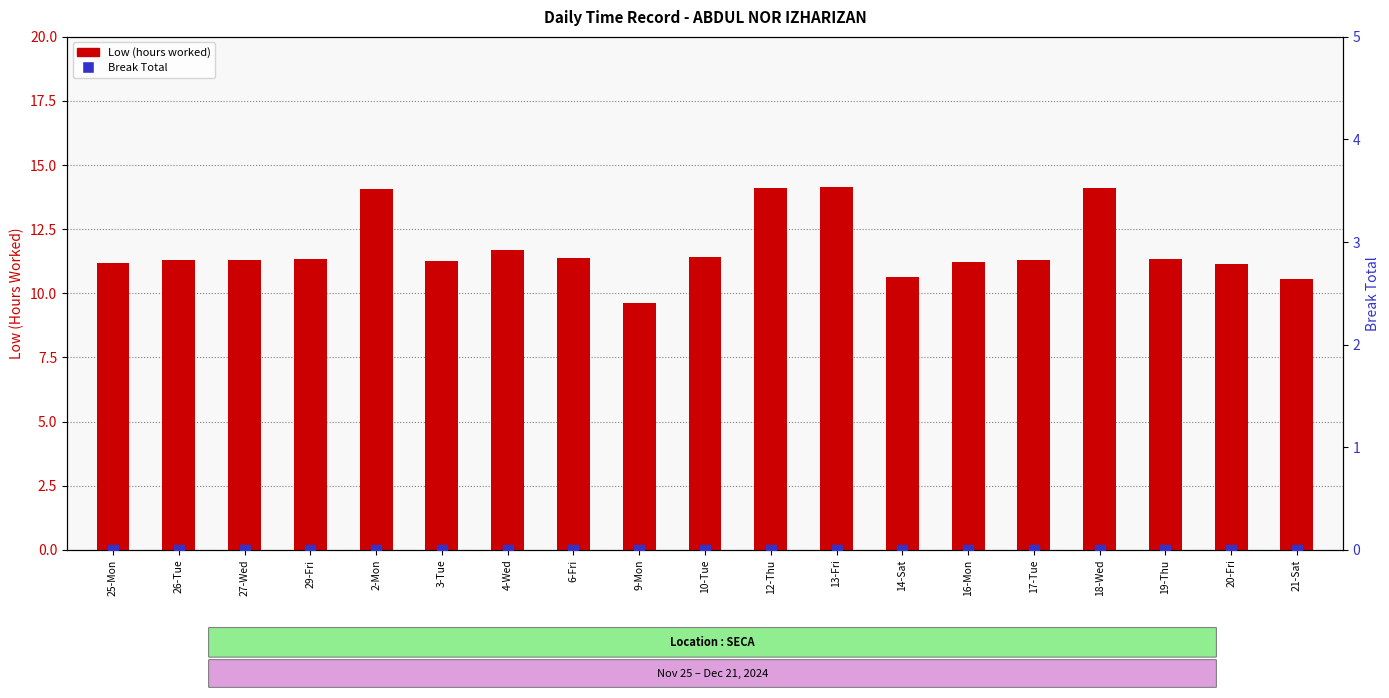

What is the total value across all series at 17-Tue?

11.3